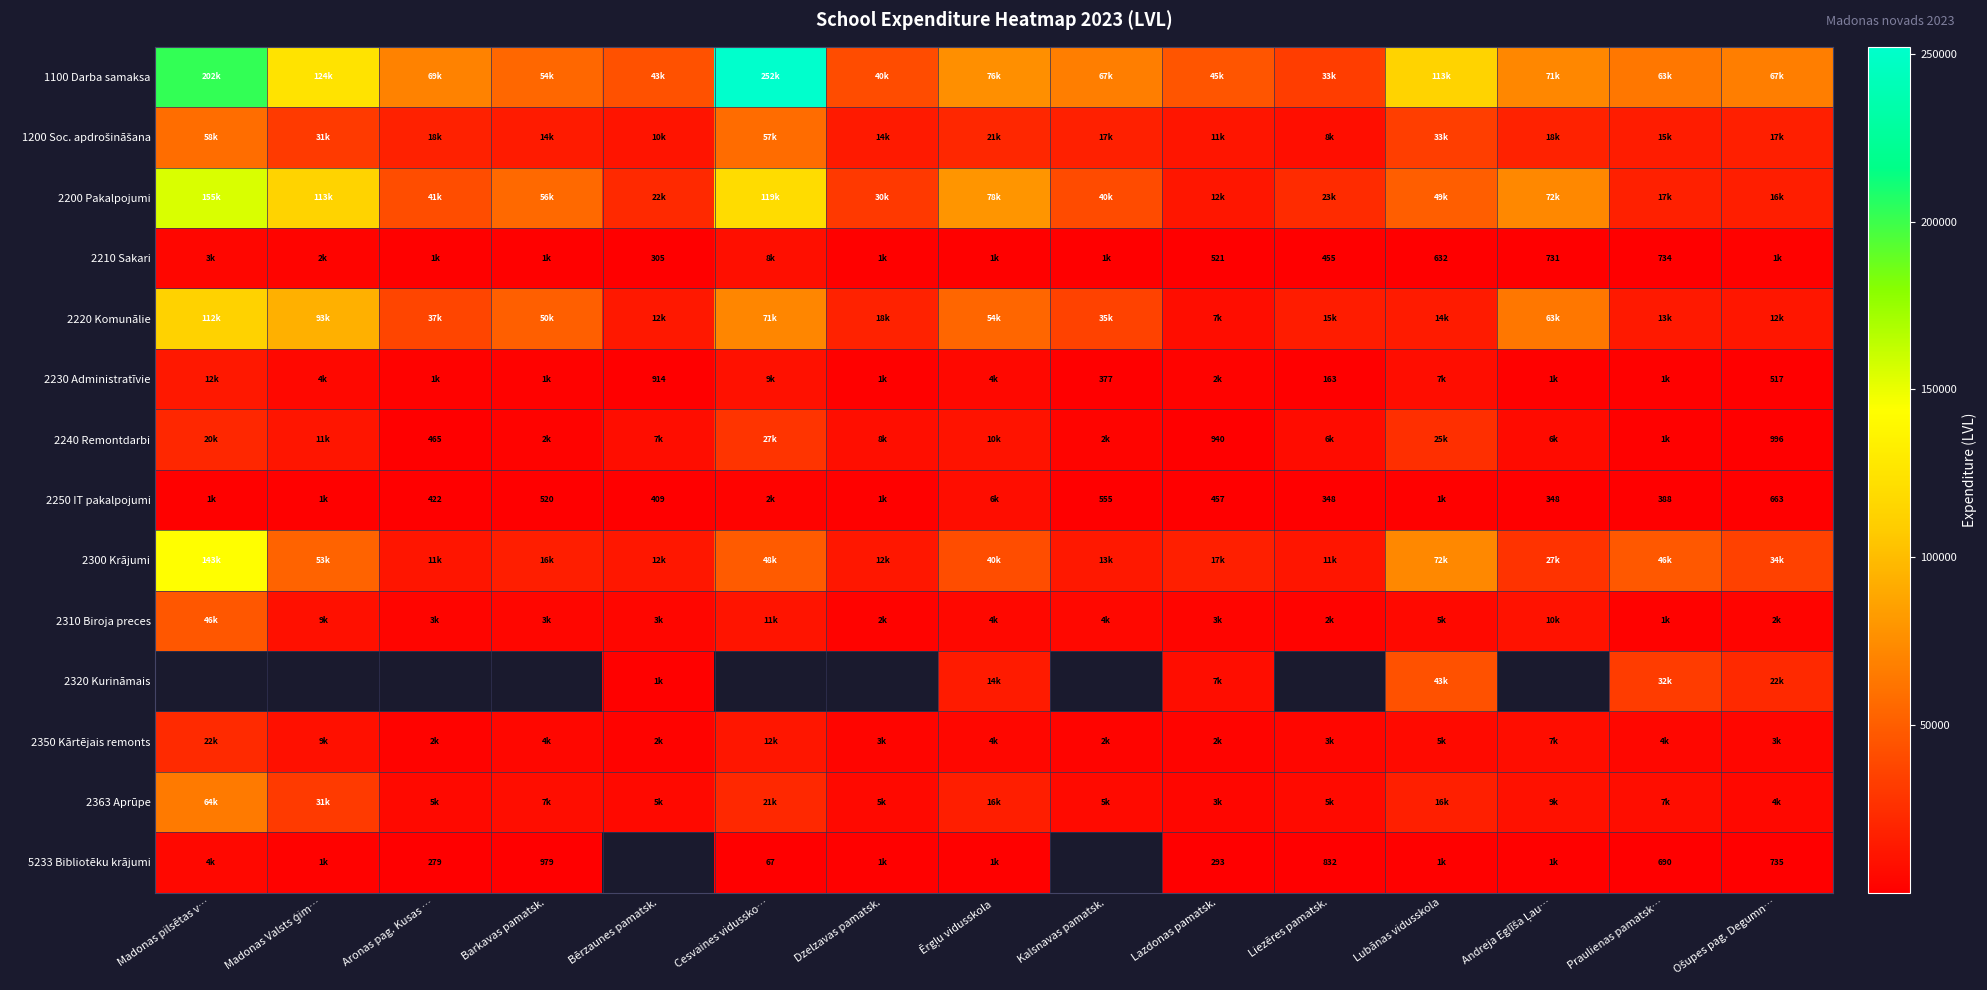

At Aronas pag. Kusas …, list the series in order from largest to smallest.

1100 Darba samaksa, 2200 Pakalpojumi, 2220 Komunālie, 1200 Soc. apdrošināšana, 2300 Krājumi, 2320 Kurināmais, 2363 Aprūpe, 2310 Biroja preces, 2350 Kārtējais remonts, 2230 Administratīvie, 2210 Sakari, 2240 Remontdarbi, 2250 IT pakalpojumi, 5233 Bibliotēku krājumi